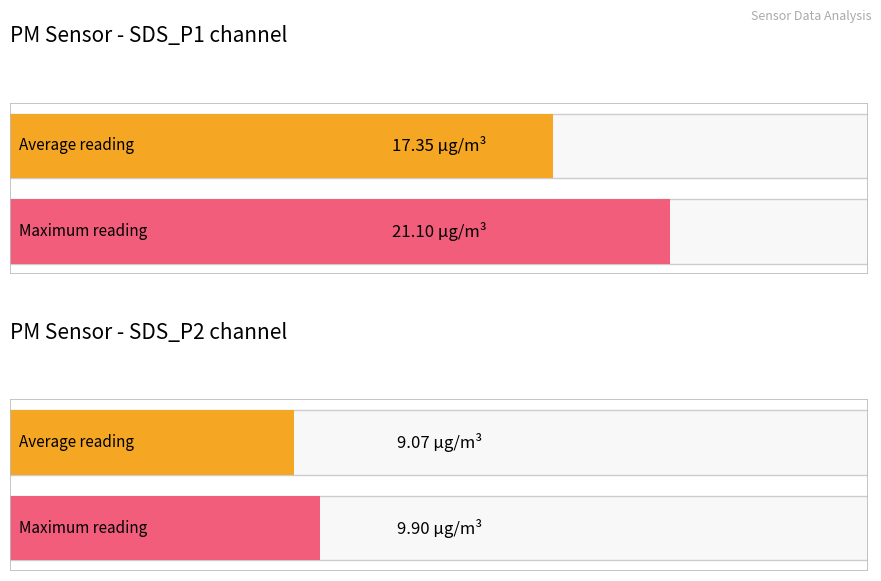

What is the maximum value for SDS_P1?

21.1